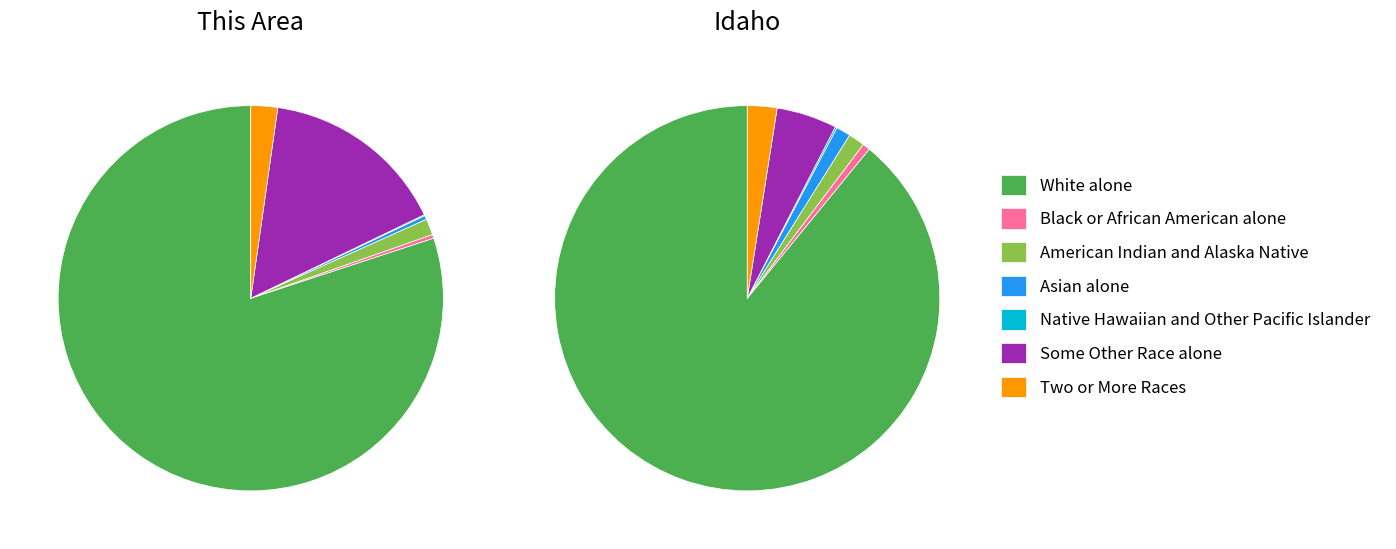

How many segments does this pie chart have?

7